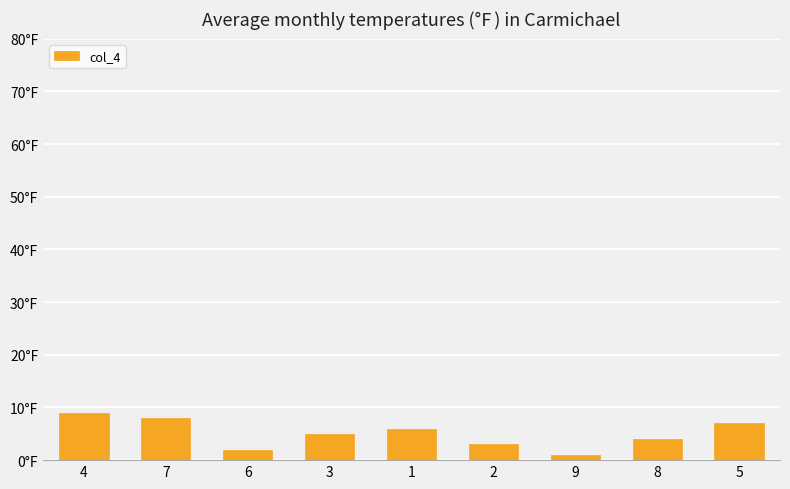

The value at 7 is 12. True or false?

False